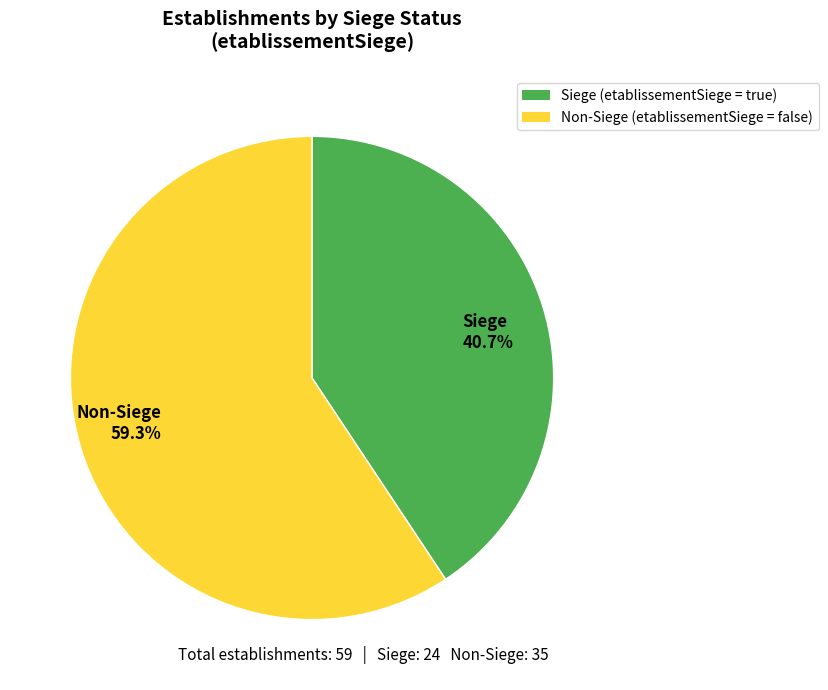

Rank the categories by value from highest to lowest.

Non-Siege 59.3%, Siege 40.7%